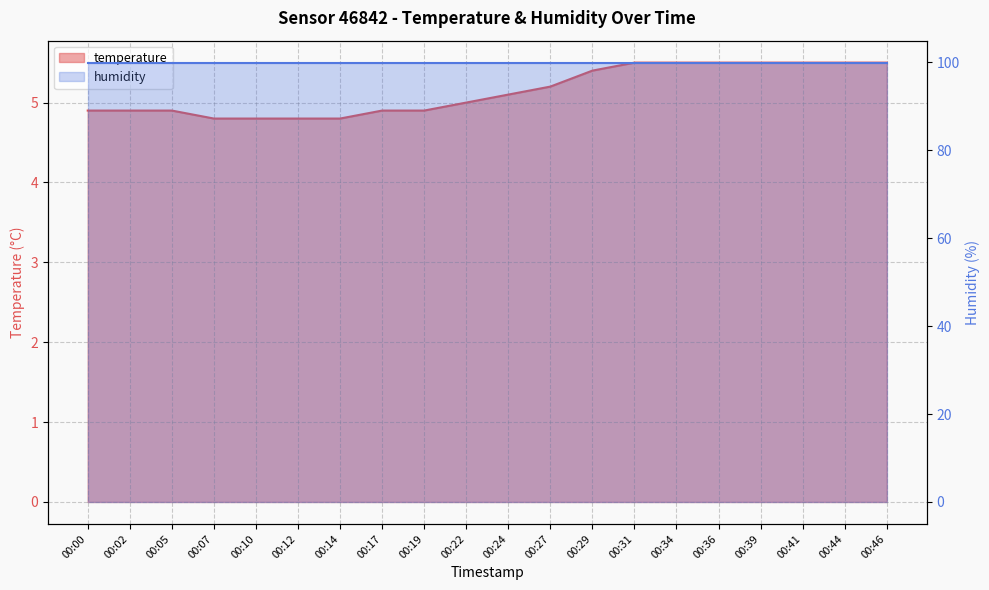

What is the change in value from 00:22 to 00:34?

+0.5